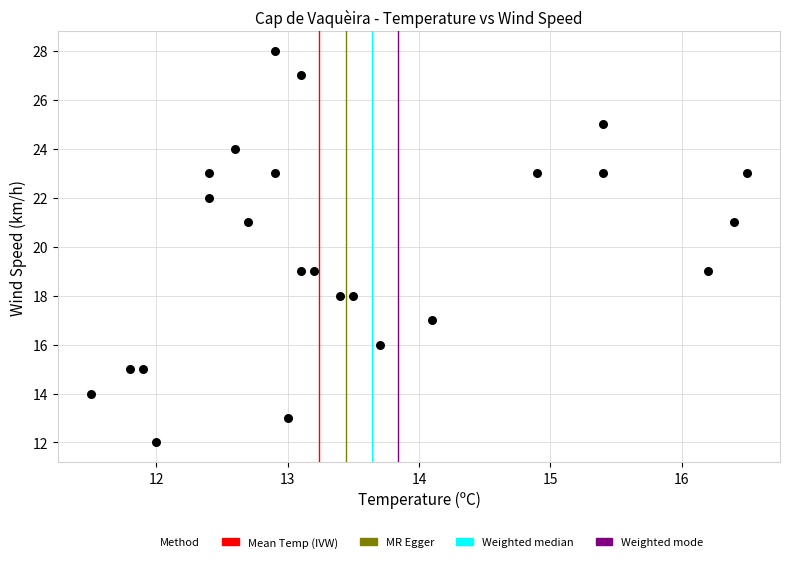

What is the range of Y values (max minus min)?

16